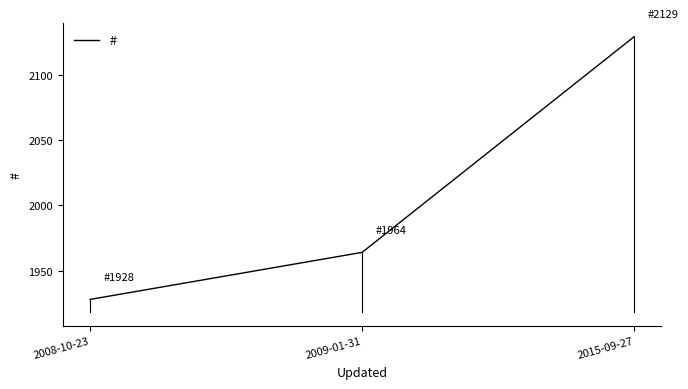

Reading left to right, list all the values displayed in this chart.

1928	1964	2129